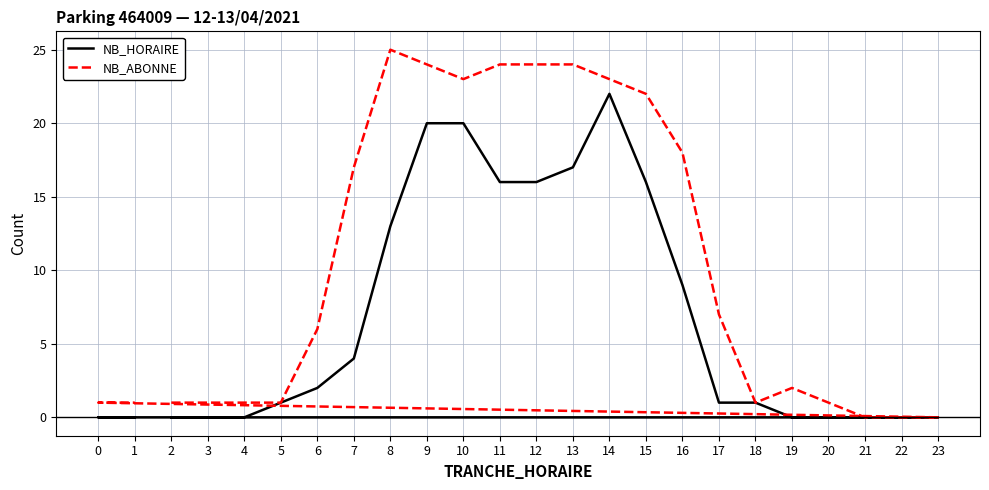

What are all the series names shown in the legend?

NB_HORAIRE, NB_ABONNE